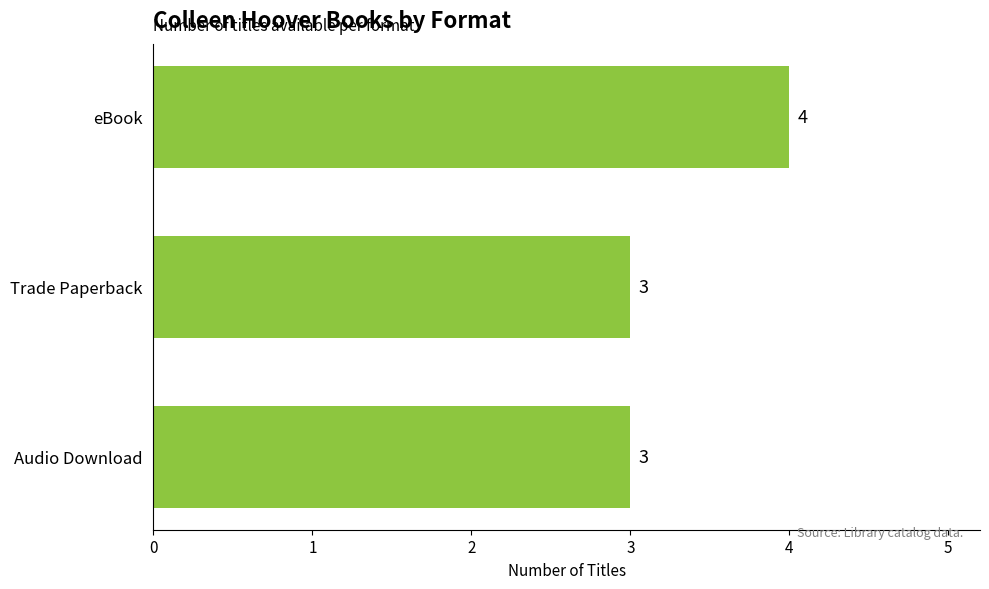

Are the bars horizontal?

Yes